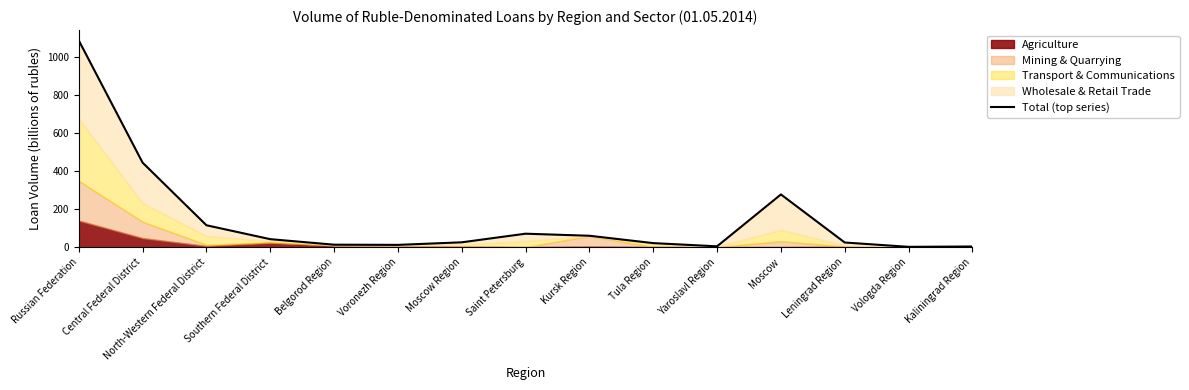

What is the change in value from Central Federal District to North-Western Federal District?

-328.7